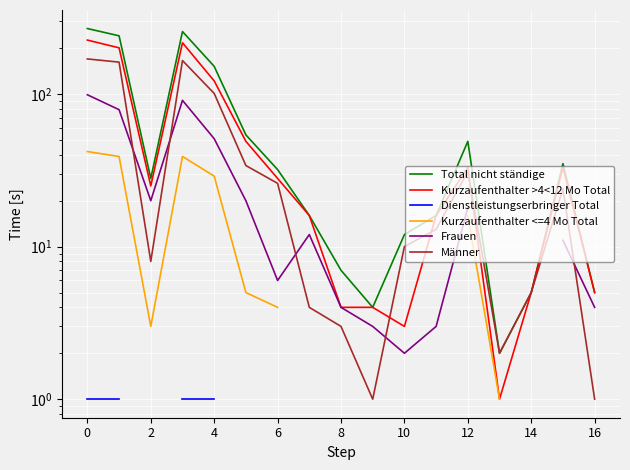

Which series has the largest range (max minus min)?

Total nicht ständige